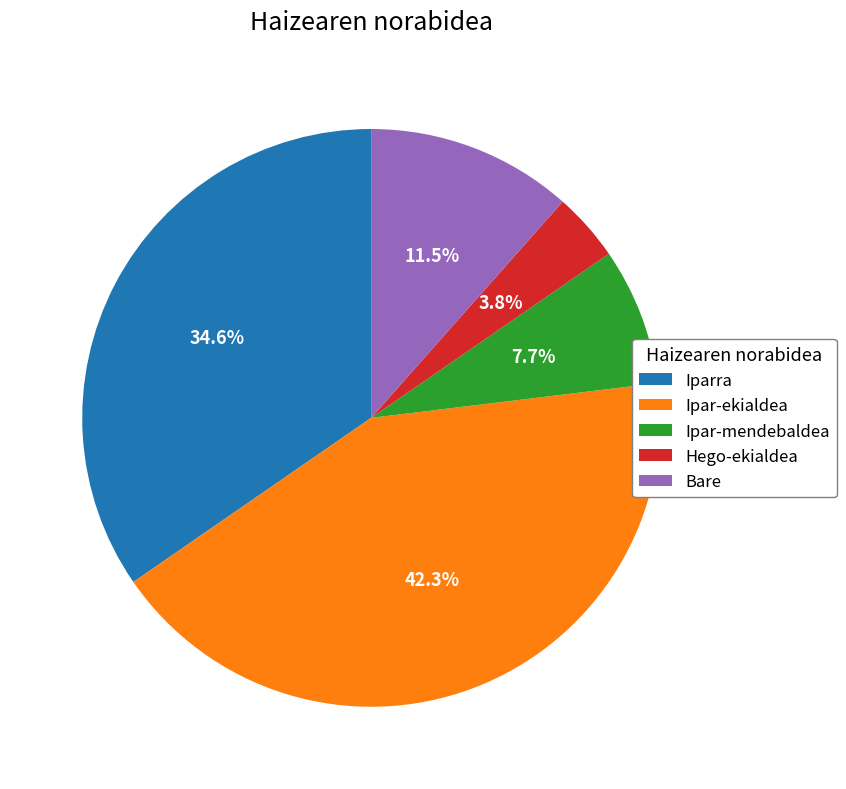

Between Iparra and Bare, which is larger?

Iparra